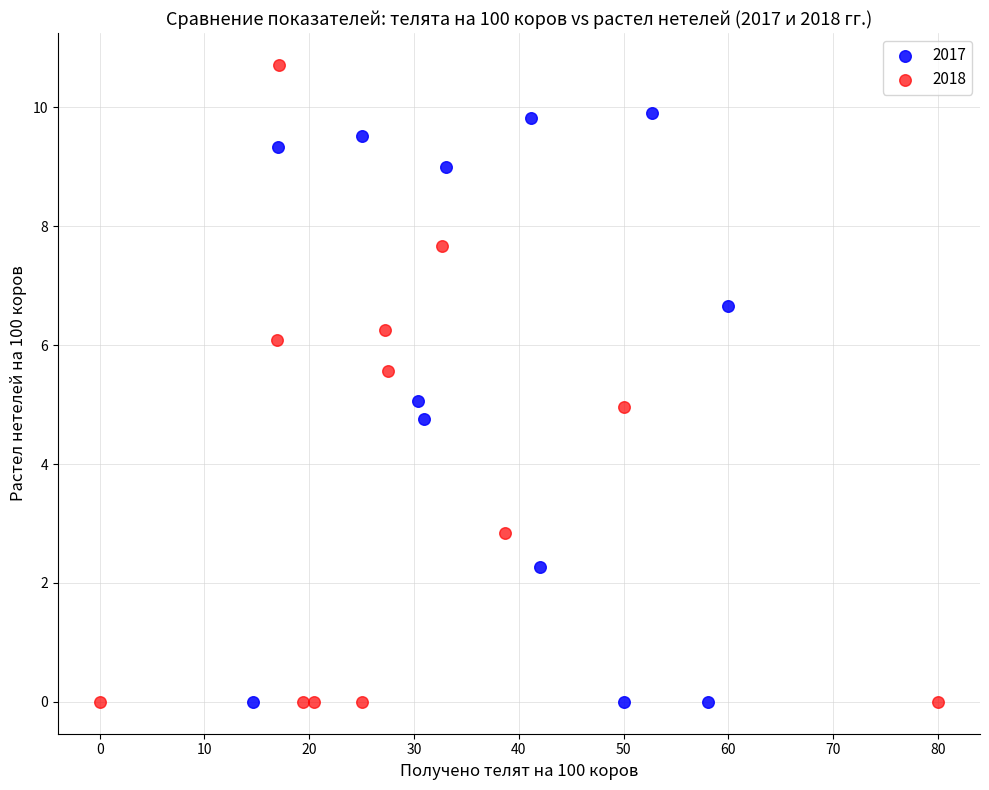

Which series has the widest spread of Y values?

2018